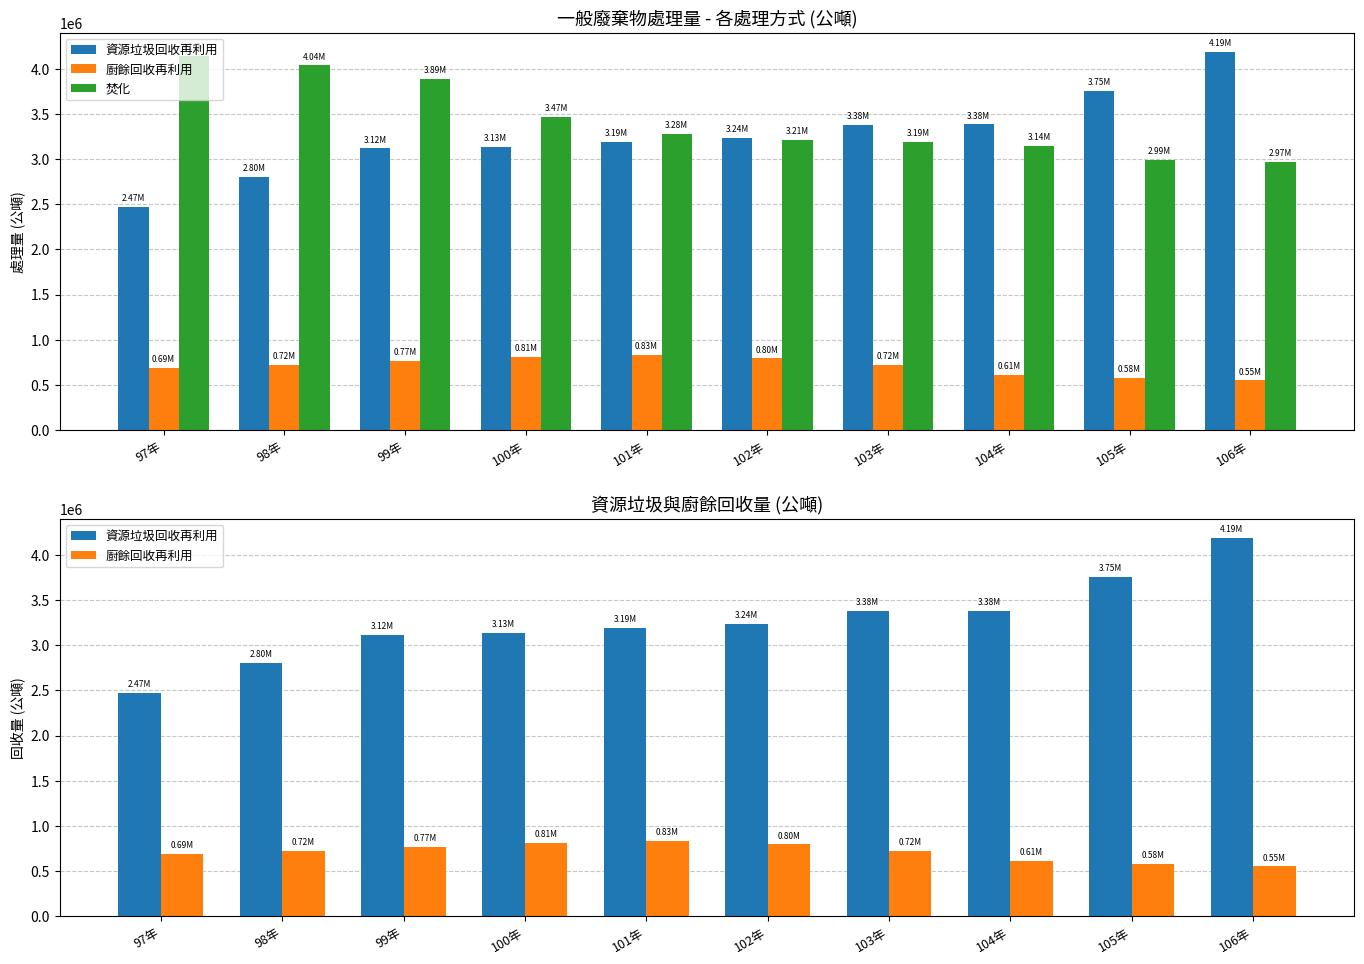

Which series has the largest total across all categories?

焚化